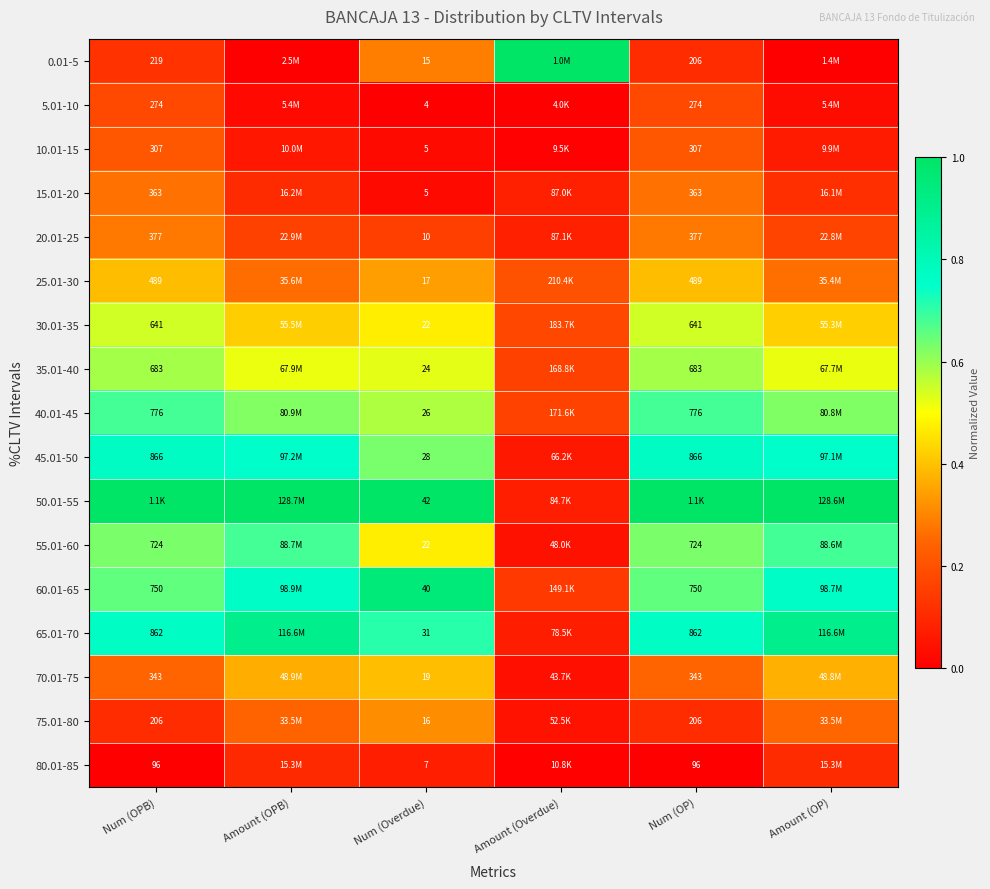

Is the value of 30.01-35 at Num (OP) greater than the value of 65.01-70 at Num (Overdue)?

Yes